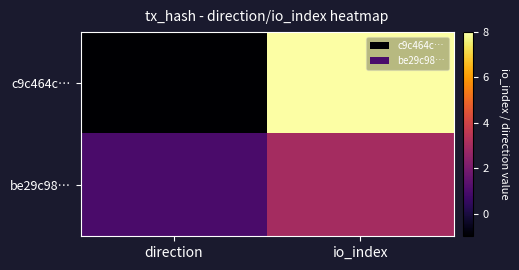

Reading left to right, list all the values displayed in this chart.

c9c464c…: direction=-1	io_index=8
be29c98…: direction=1	io_index=3